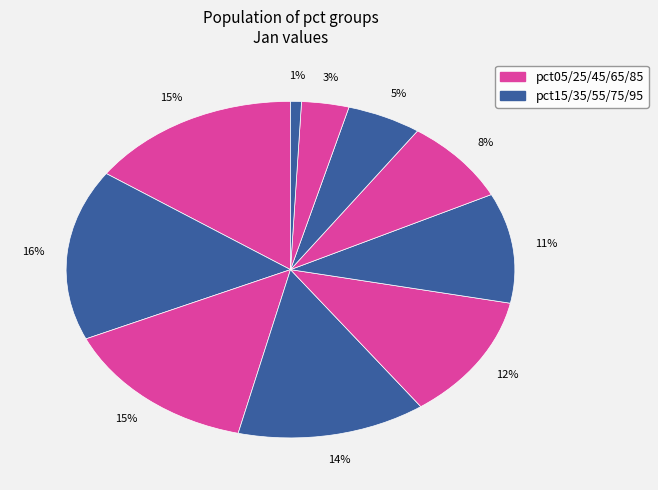

How many slices are in this pie chart?

10